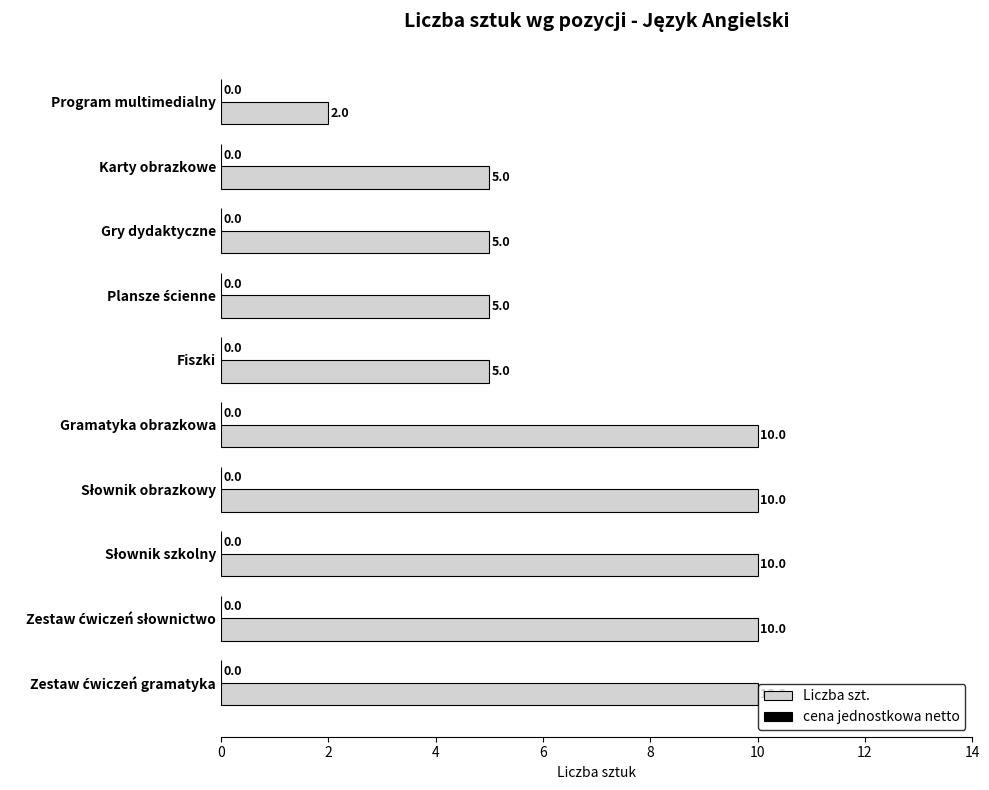

Reading bottom to top, what are all the values shown in this chart?

10	10	10	10	10	5	5	5	5	2